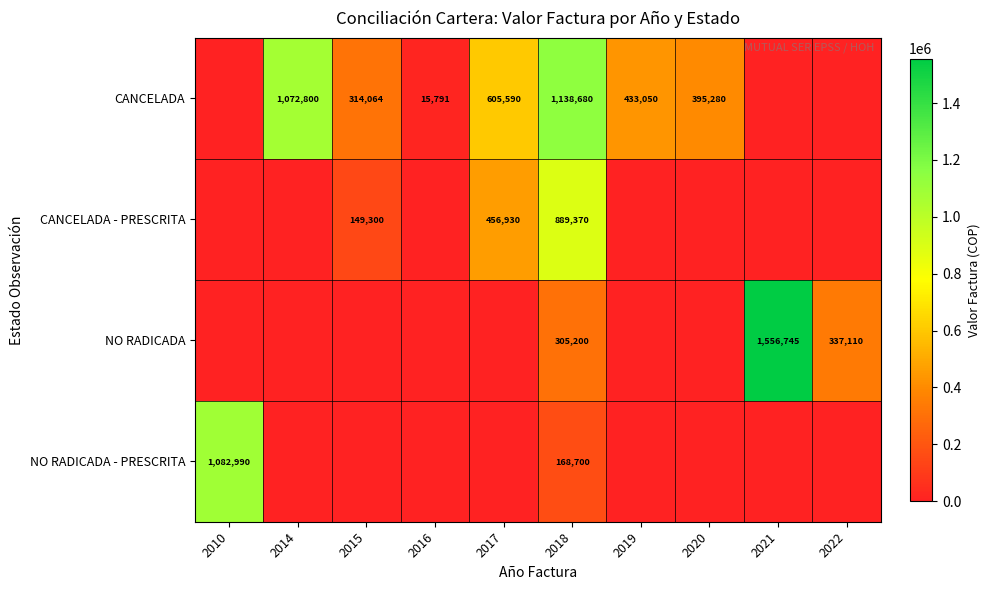

True or false: CANCELADA has a value of 357560 at 2017.

False